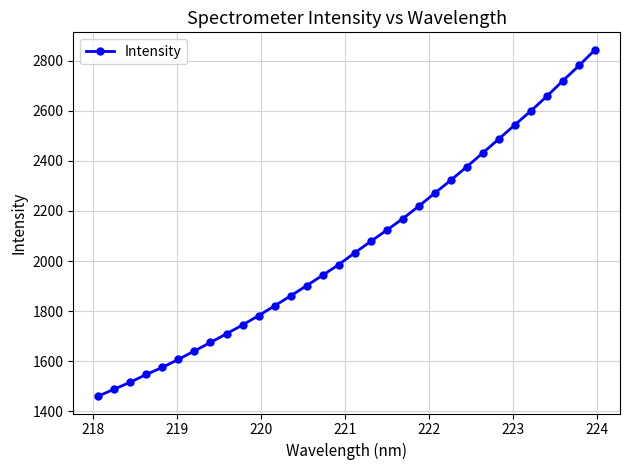

What is the difference between the maximum and minimum values?

1384.5